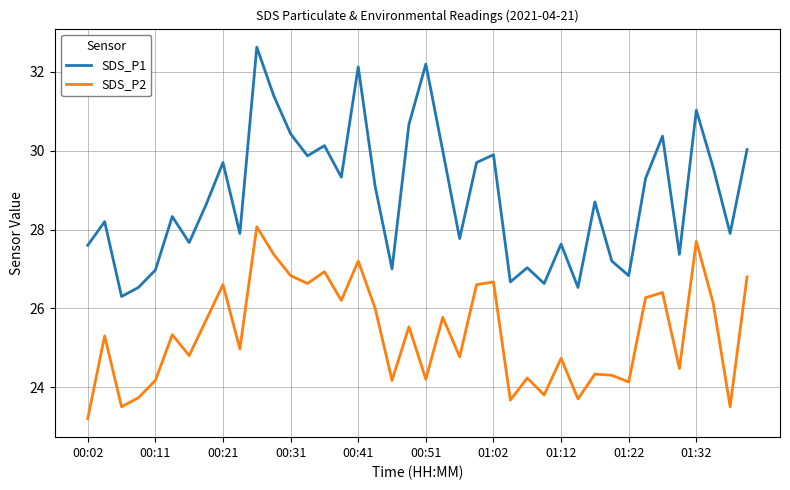

What is the difference between the maximum and minimum values in the SDS_P2 series?

4.9